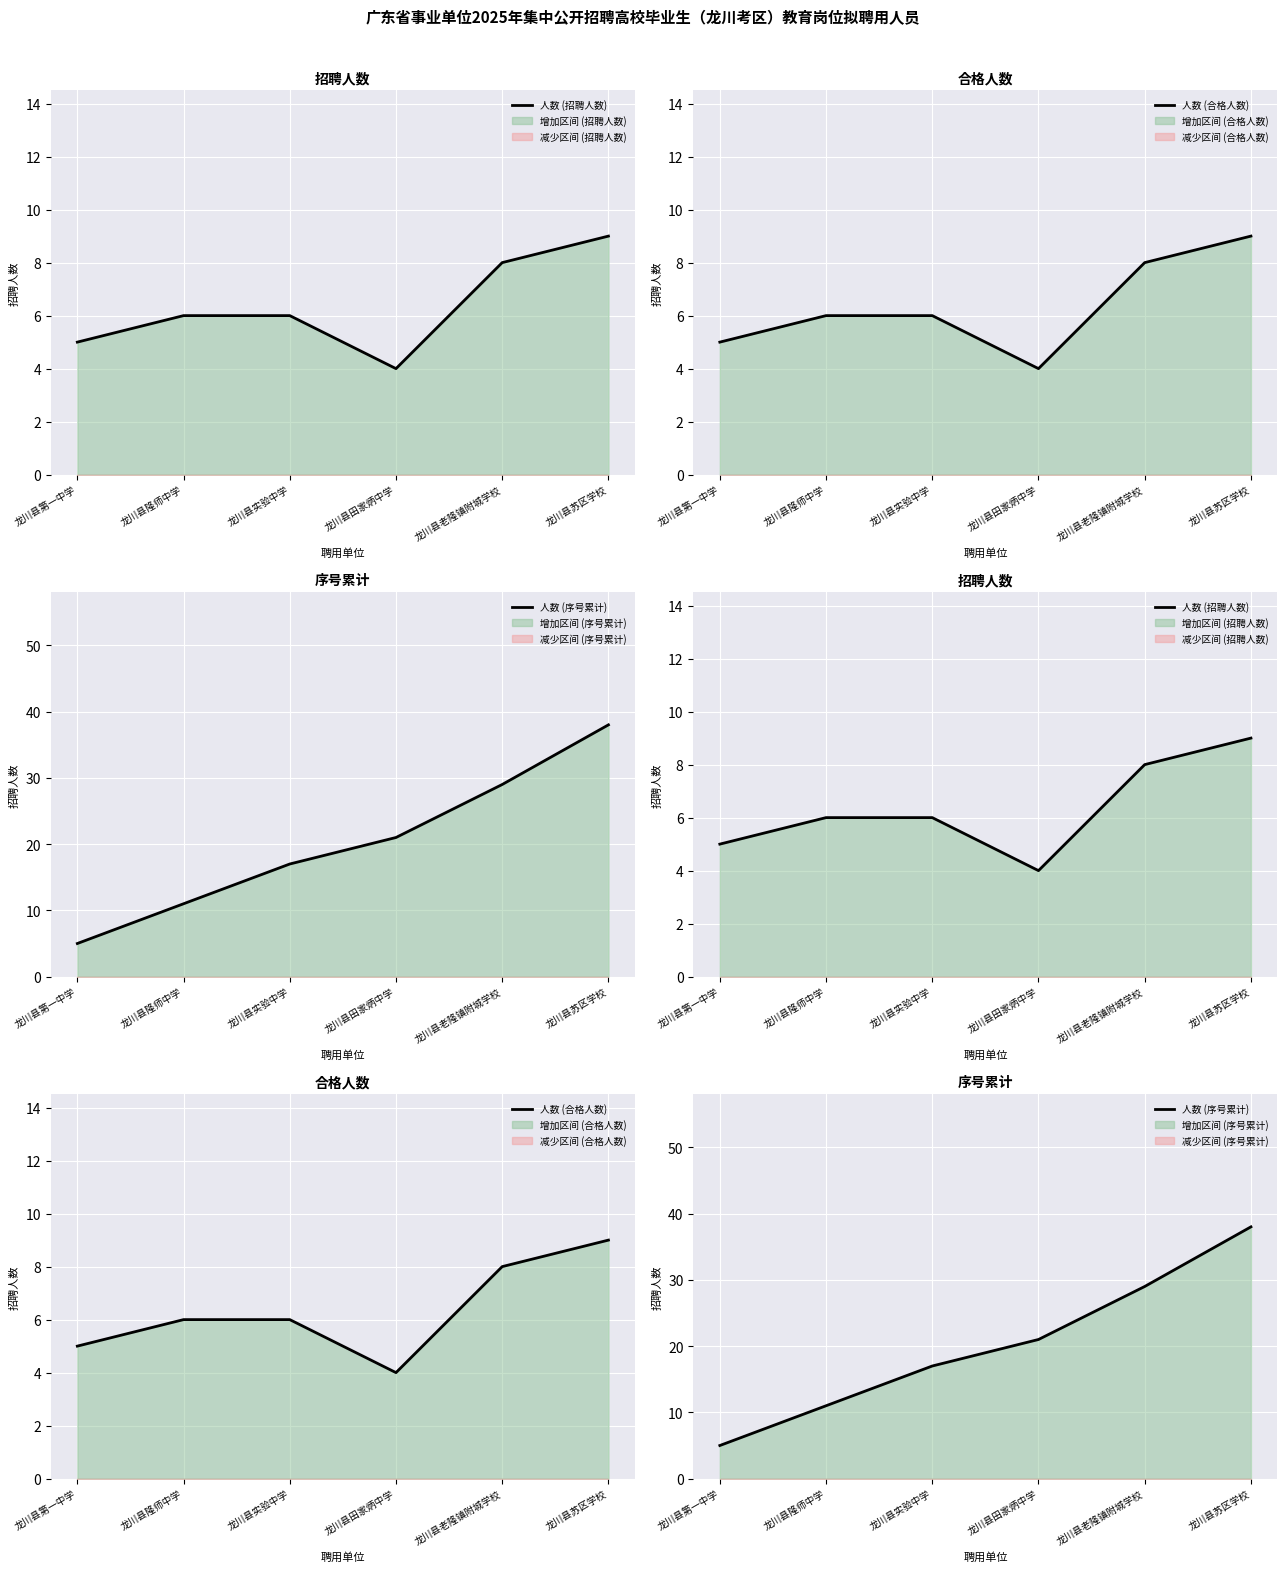

In Count (合格人数), how many points are lower than both neighbors (excluding endpoints)?

1